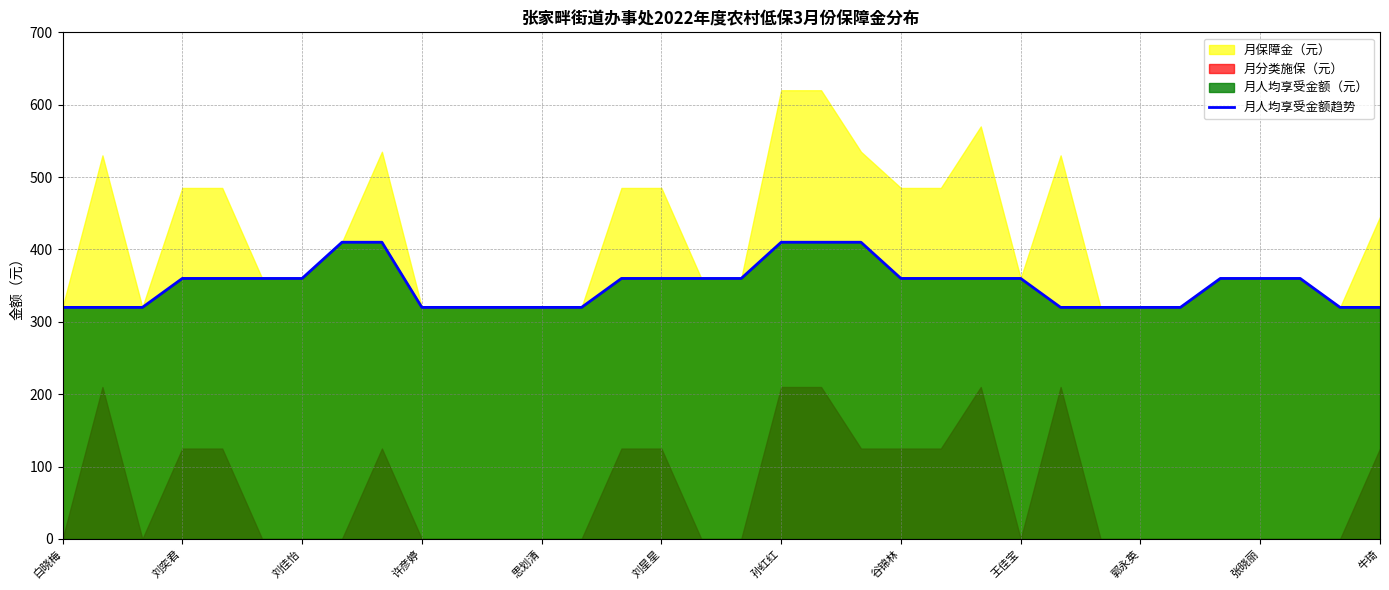

Read the 月人均享受金额趋势 value at 郭永英.

320